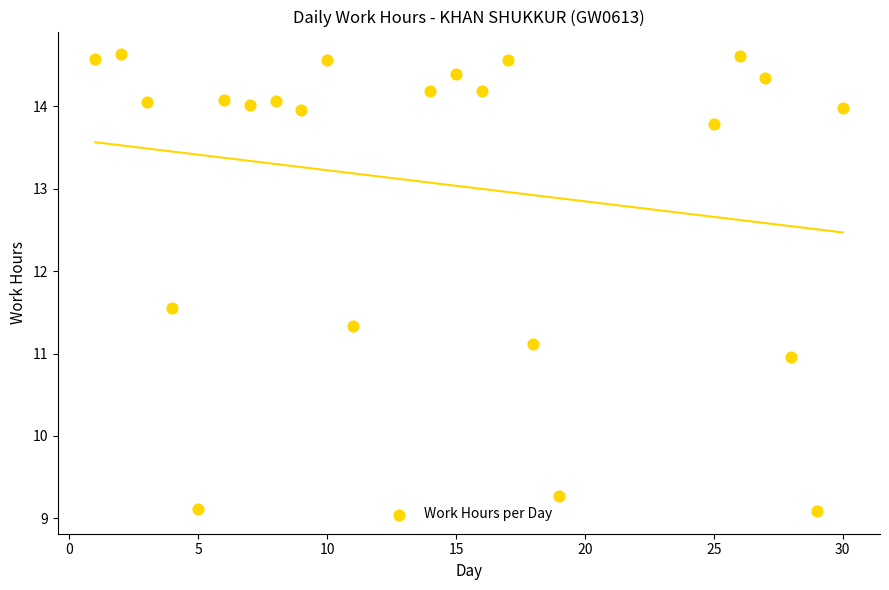

What is the range of Y values (max minus min)?

5.5